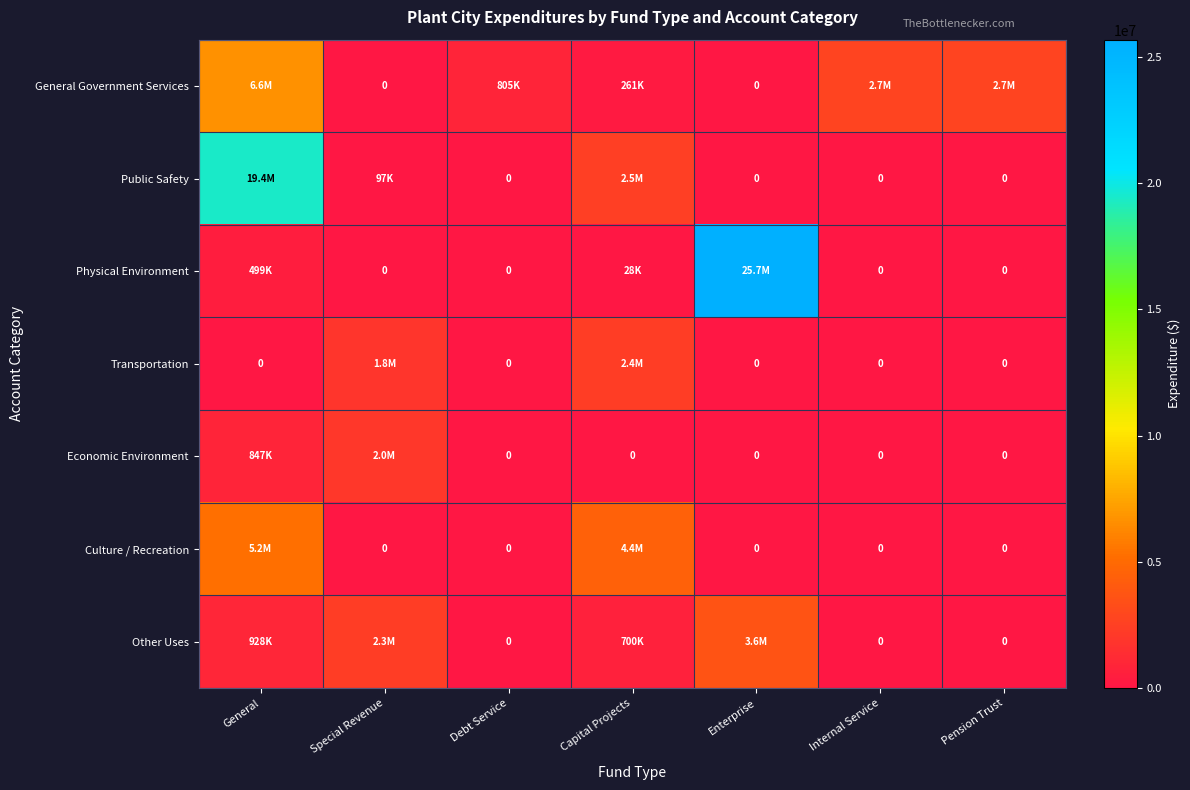

How many data points in Public Safety are above 0?

3